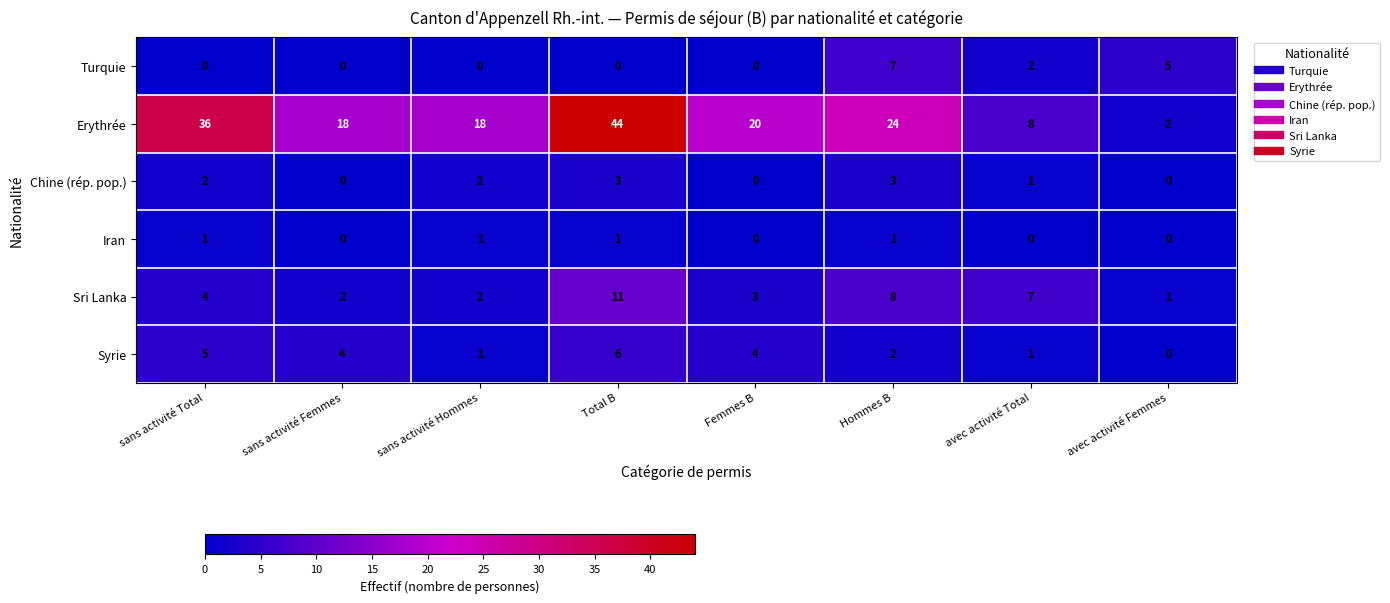

What is the maximum value shown in the chart?

44